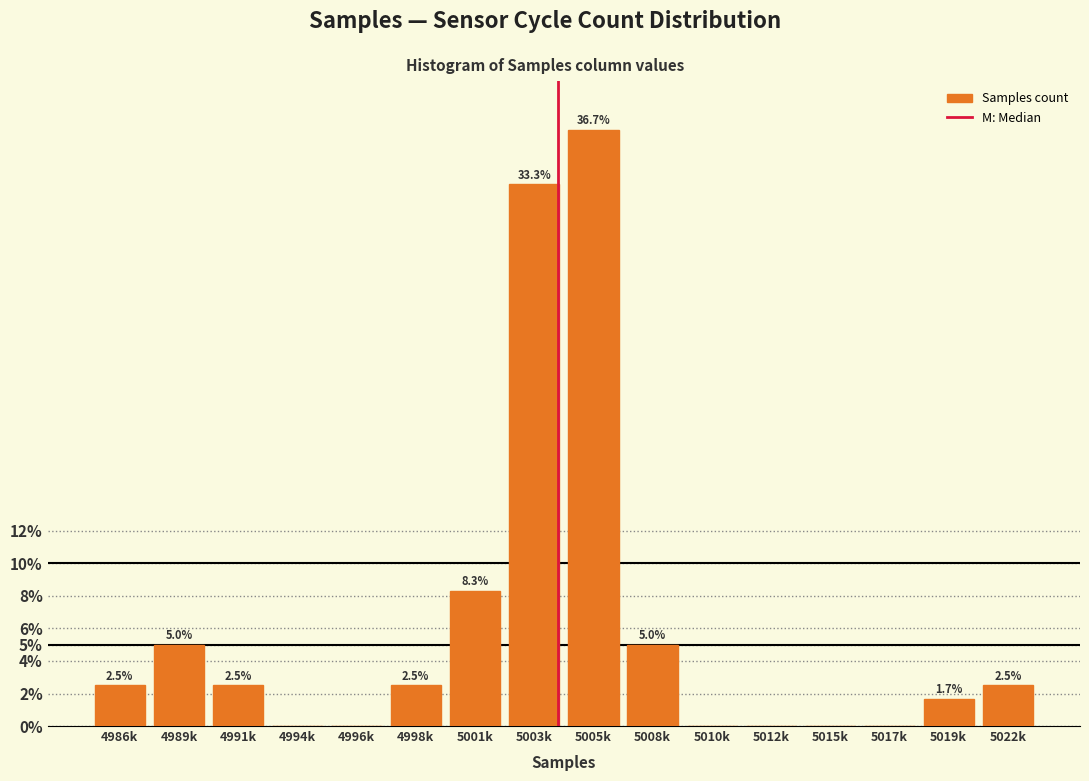

Reading left to right, extract all data points from this chart.

4986k=2.5	4989k=5.0	4991k=2.5	4994k=0.0	4996k=0.0	4998k=2.5	5001k=8.3	5003k=33.3	5005k=36.7	5008k=5.0	5010k=0.0	5012k=0.0	5015k=0.0	5017k=0.0	5019k=1.7	5022k=2.5